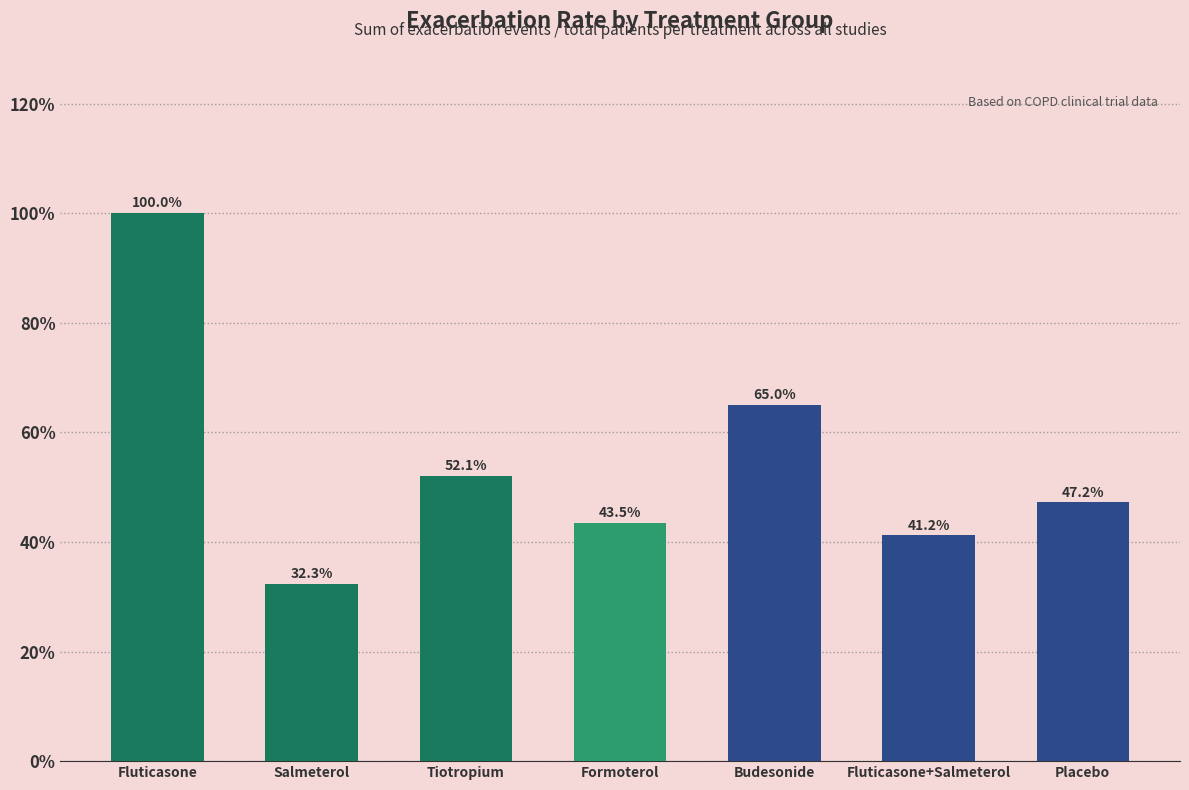

Reading left to right, transcribe all the data shown in this chart.

Fluticasone=1.0	Salmeterol=0.3	Tiotropium=0.5	Formoterol=0.4	Budesonide=0.6	Fluticasone+Salmeterol=0.4	Placebo=0.5